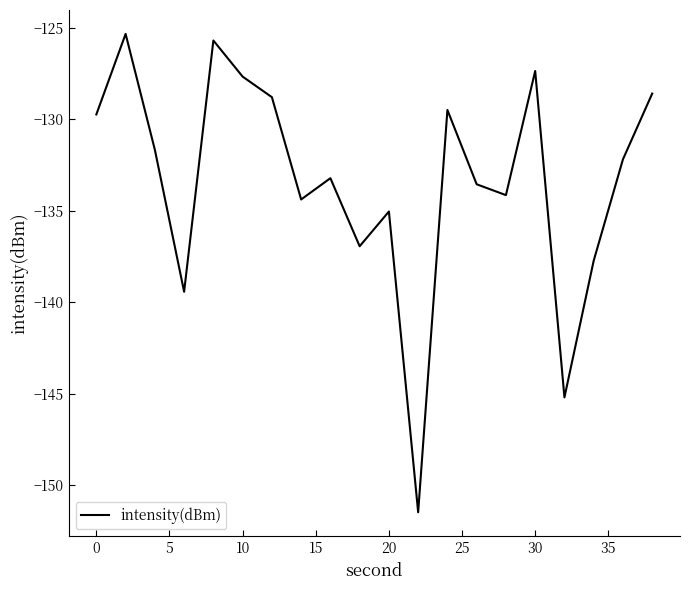

What is the smallest value displayed?

-151.5